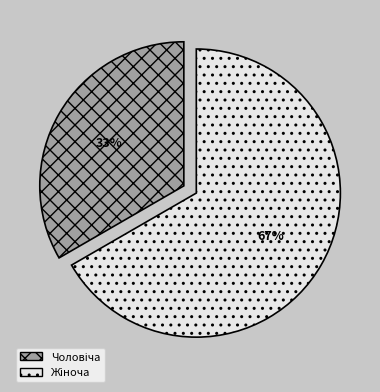

Count the number of slices in the pie.

2